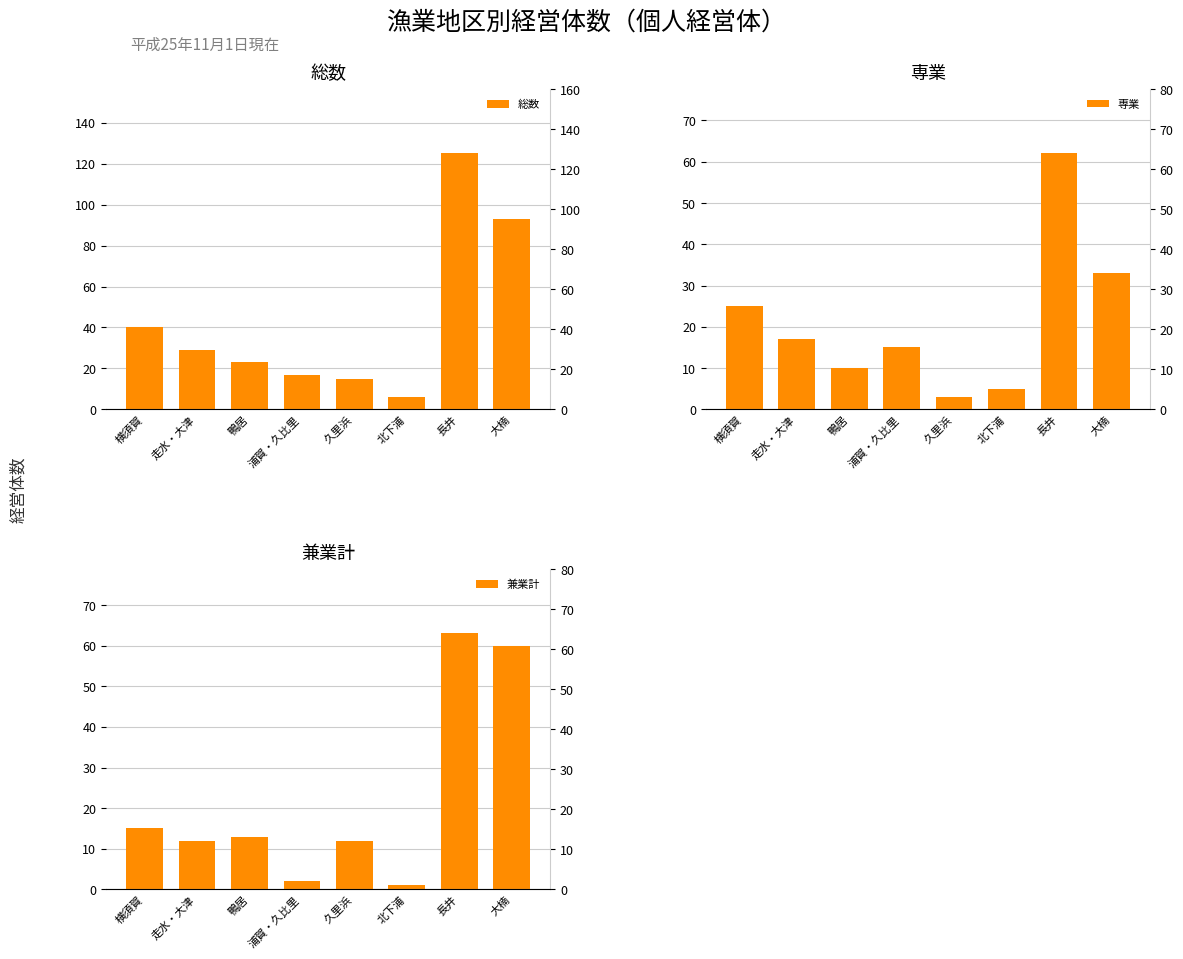

What is the difference between the 総数 values at 大楠 and 鴨居?

70